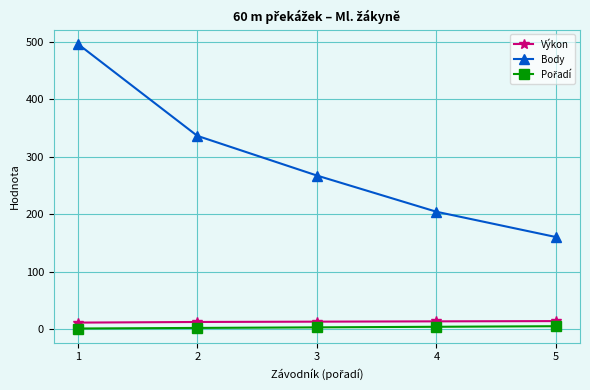

True or false: Výkon has more than 2 interior local peaks.

False